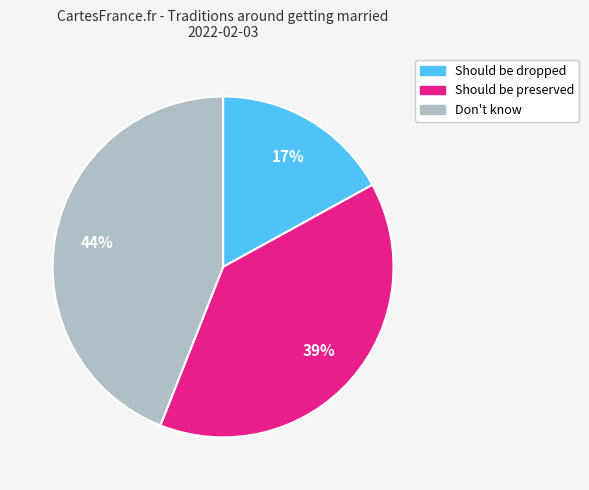

Count the number of slices in the pie.

3